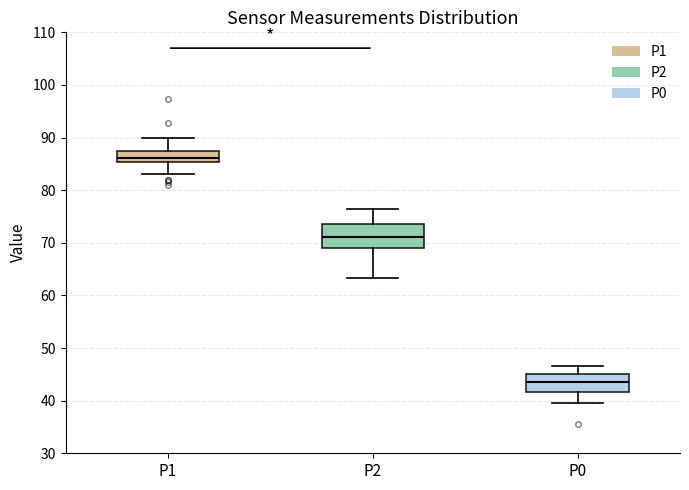

Reading left to right, transcribe this box plot: for each box, give where its median line is, the range the box spans, and where its two whiskers end, as read against the y-axis. The values are not printed on the chart, so give them approximately, as read against the axis.

P1: median 86, box 85 to 87, whiskers 83 to 90
P2: median 71, box 69 to 74, whiskers 63 to 77
P0: median 43, box 42 to 45, whiskers 40 to 47